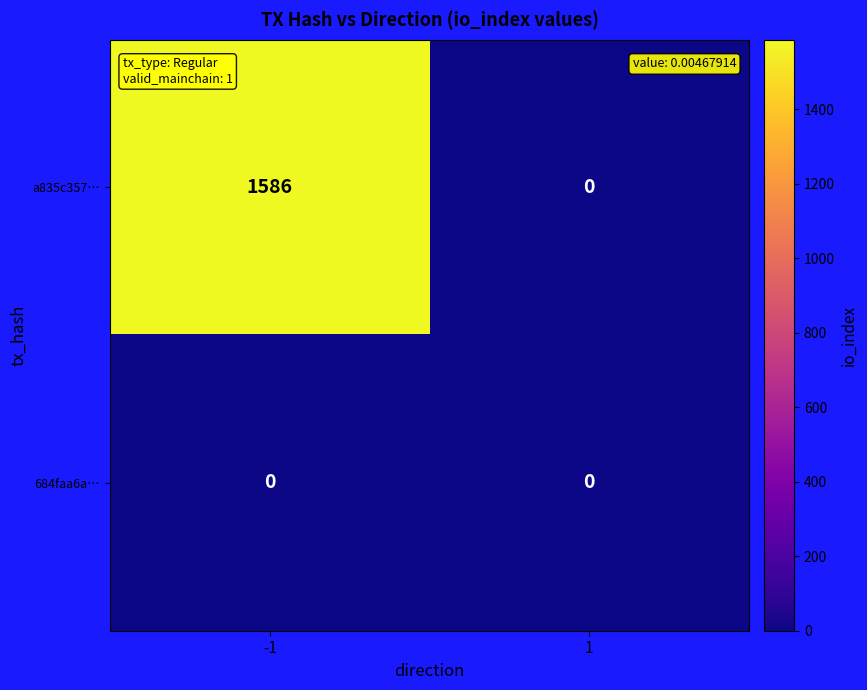

What is the difference between the highest and lowest values at -1?

1586